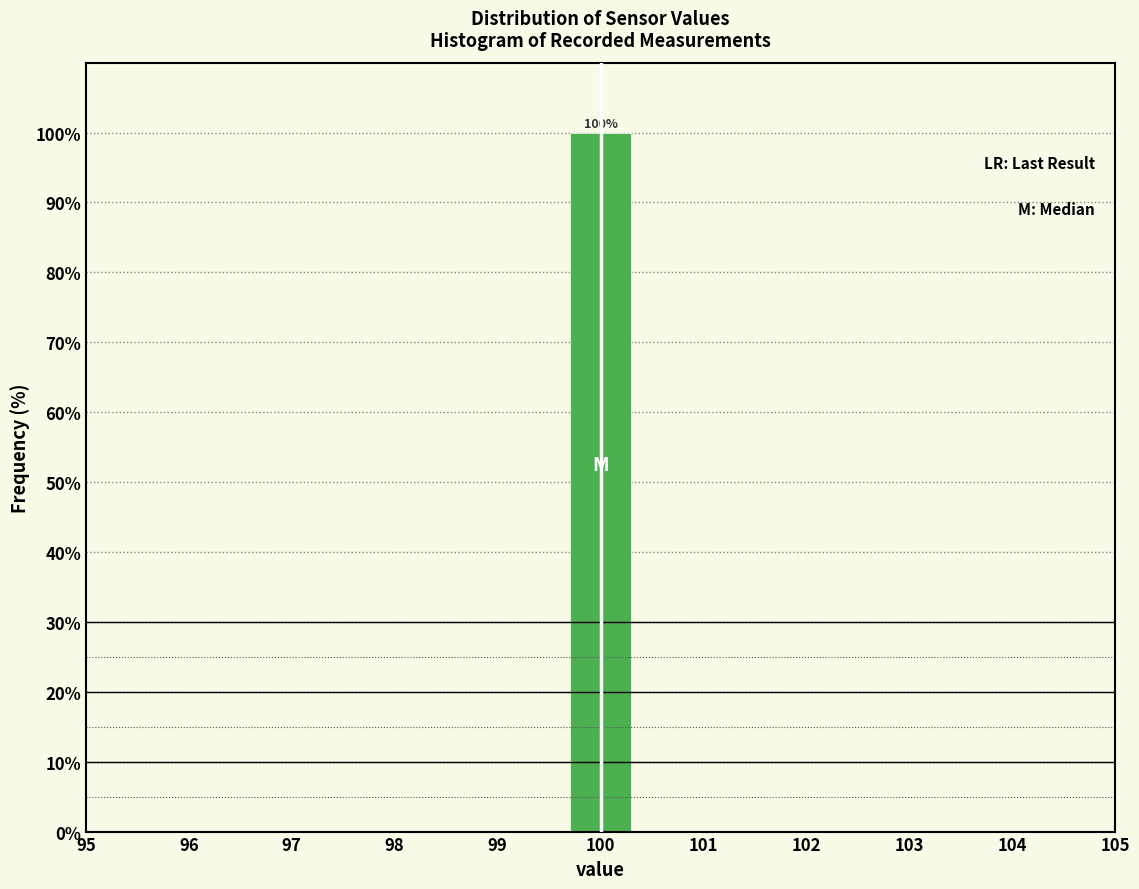

Over which range of the x-axis is the bar tallest?

99.7 to 100.3